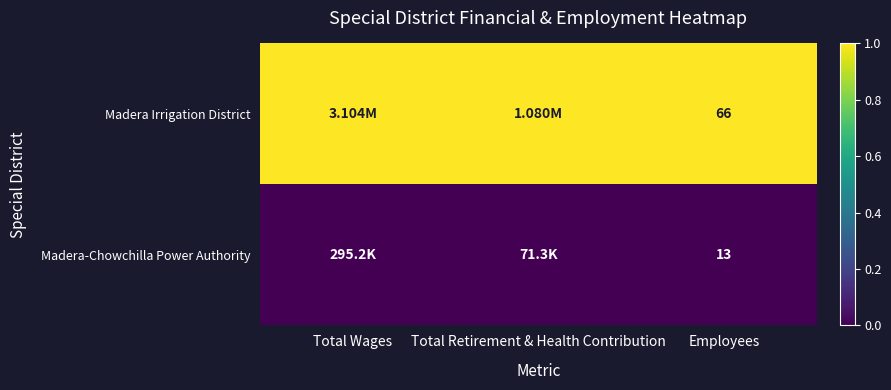

Rank the series at Employees from highest to lowest value.

Madera Irrigation District, Madera-Chowchilla Power Authority